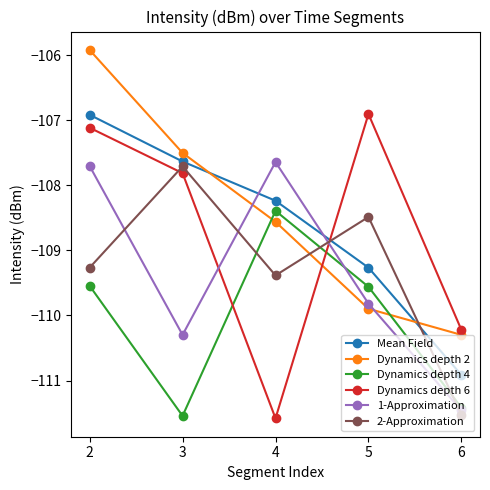

What is the value of the 2-Approximation point at the 2nd from the left?

-107.7